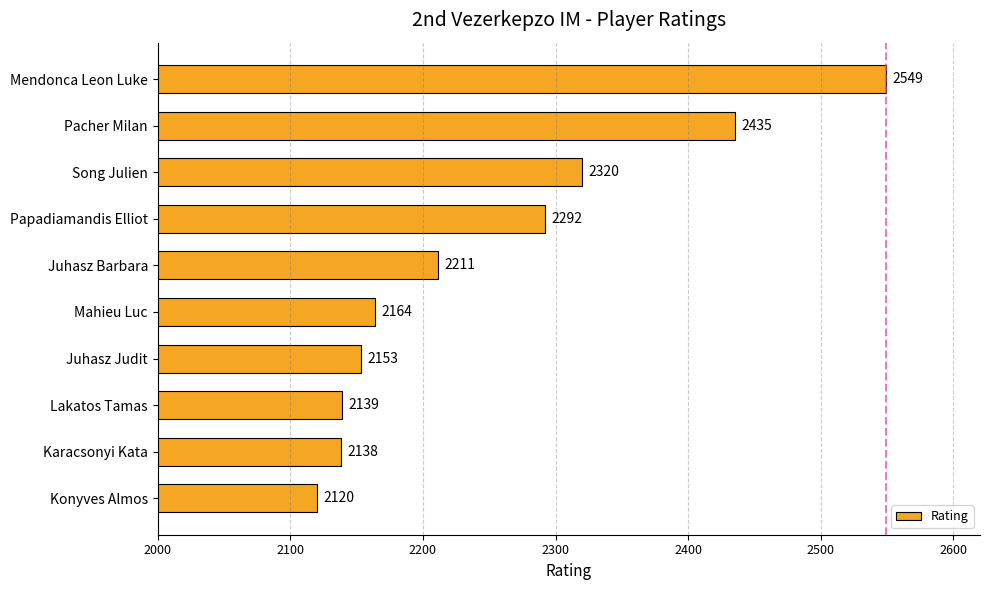

Count the number of categories in the chart.

10